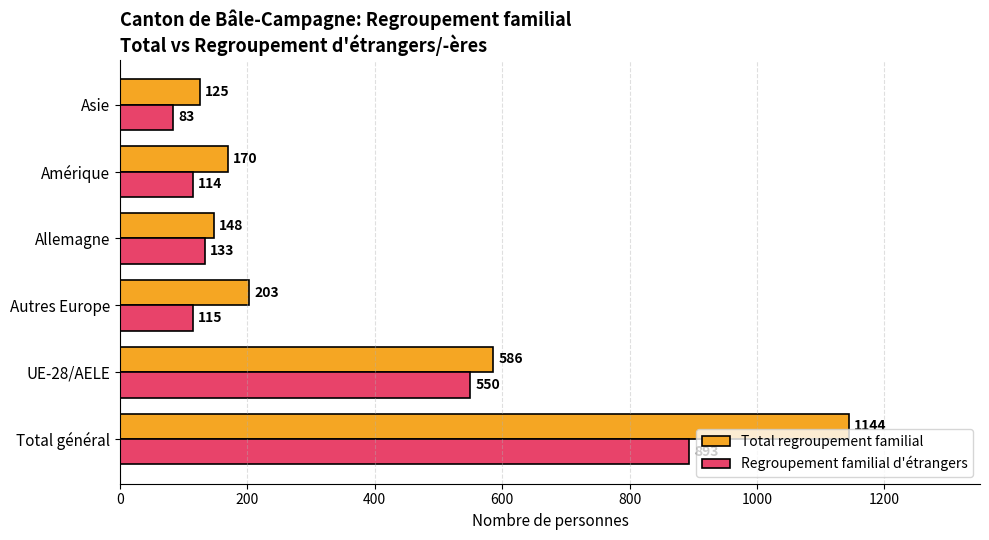

At which label is Total regroupement familial closest to 634?

UE-28/AELE